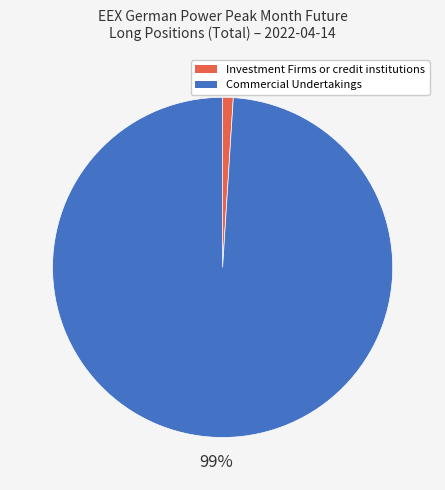

True or false: Investment Firms or credit institutions accounts for 12% of the total.

False